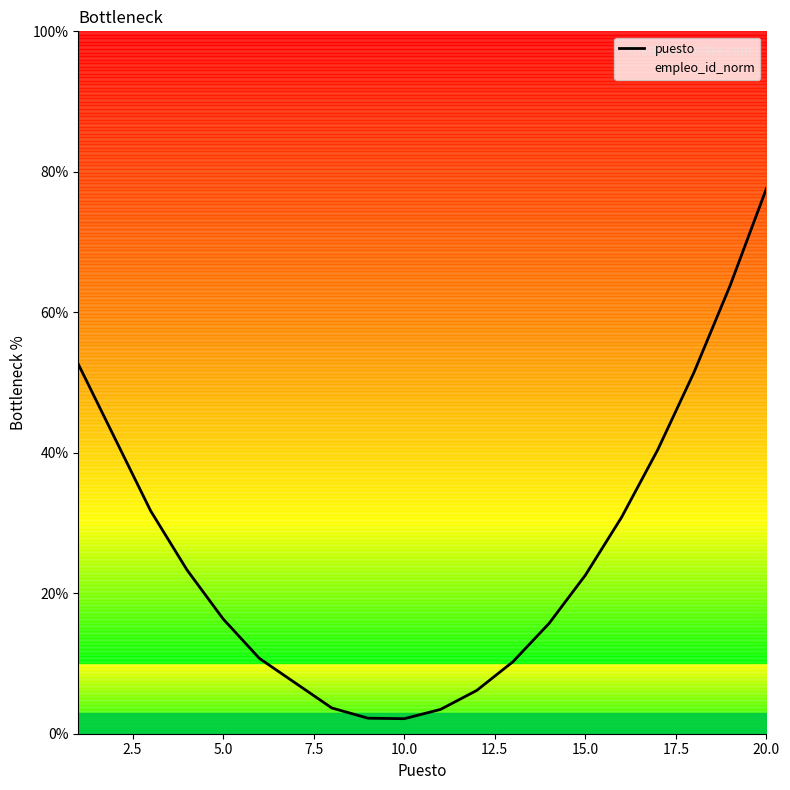

What is the maximum value for puesto?

77.6